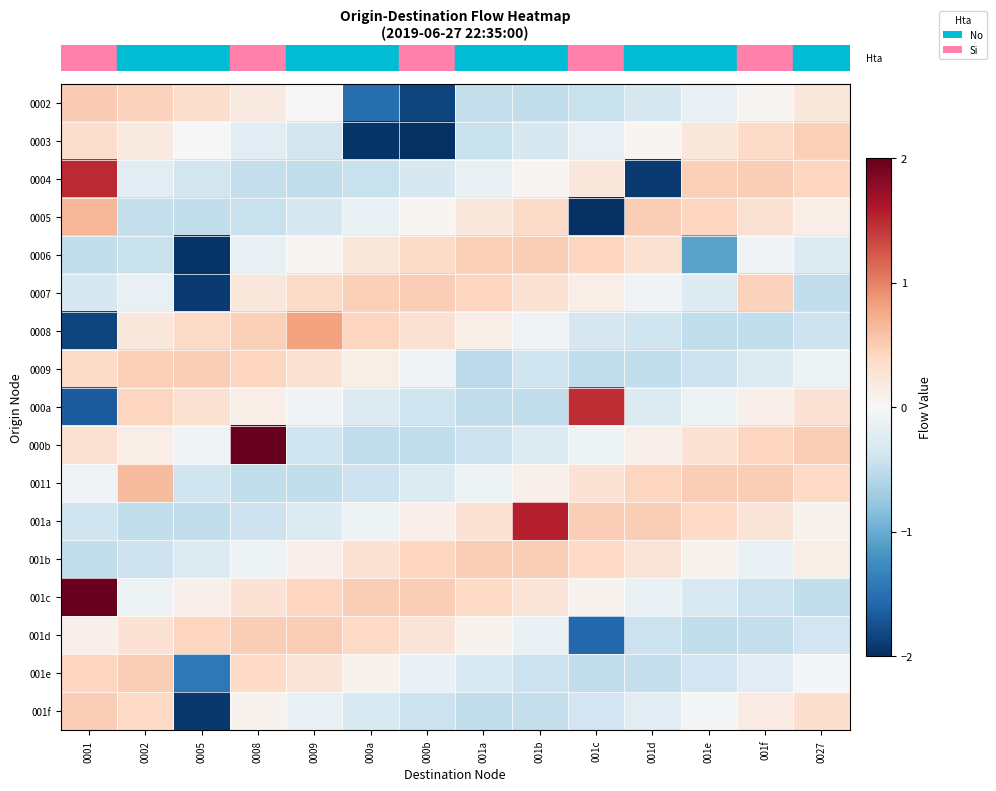

What is the spread (max minus min) of values at 001c?

3.5